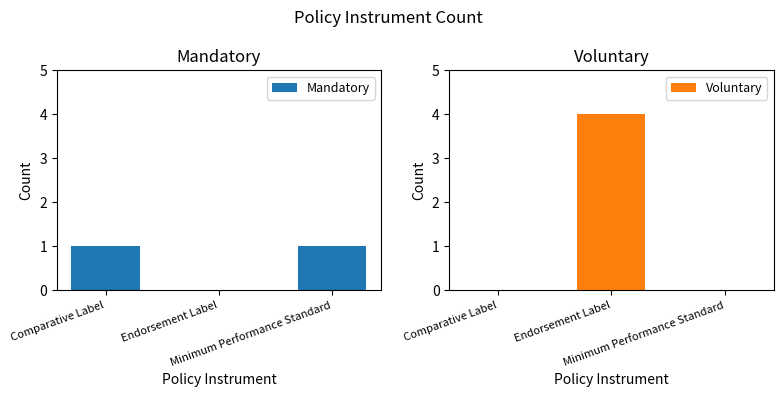

What is the label of the 2nd bar from the left?

Endorsement Label